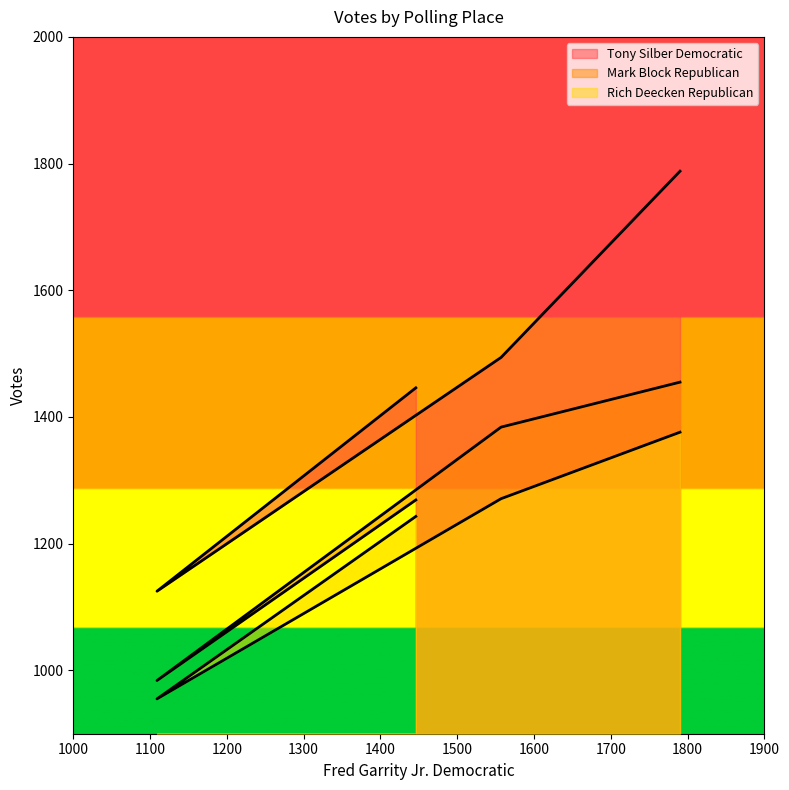

What are all the series names shown in the legend?

Tony Silber Democratic, Mark Block Republican, Rich Deecken Republican